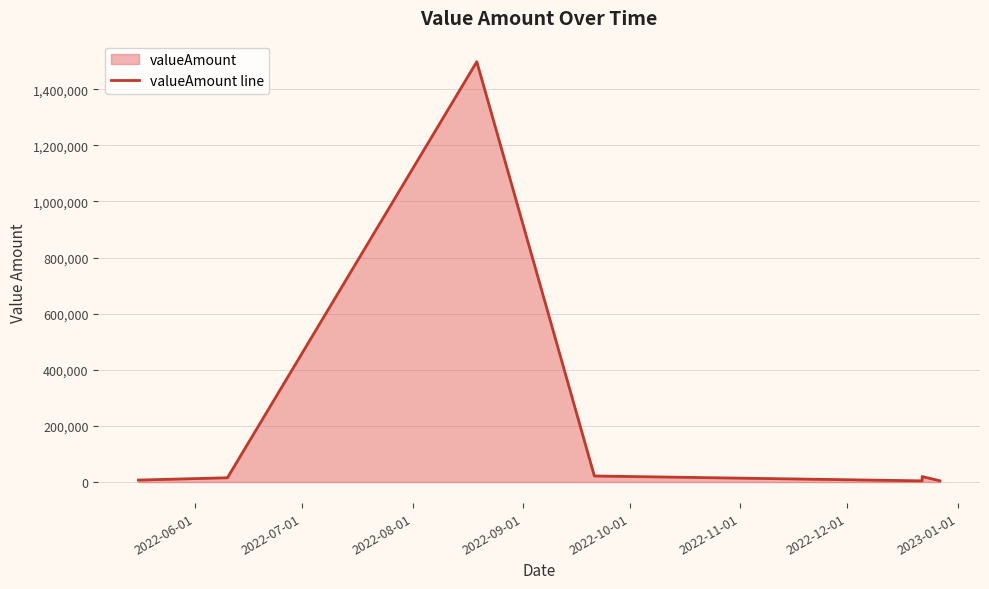

Reading left to right, extract all data points from this chart.

7096.0	15320.0	1498000.0	21709.5	4335.0	19691.0	4500.0